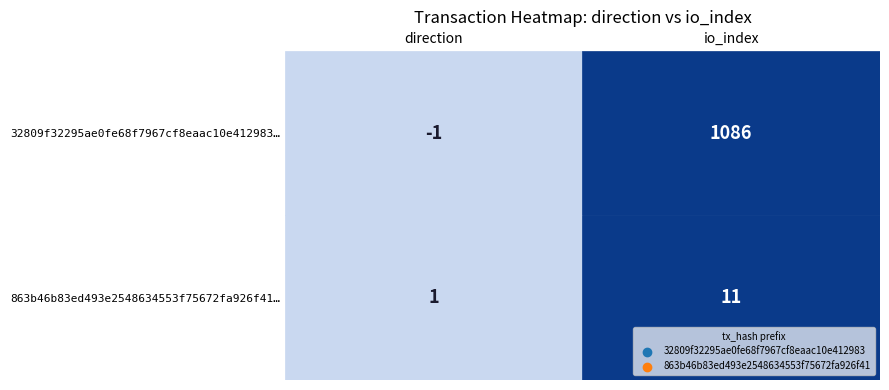

How many 32809f32295ae0fe68f7967cf8eaac10e412983 values are between -1 and 1086?

2